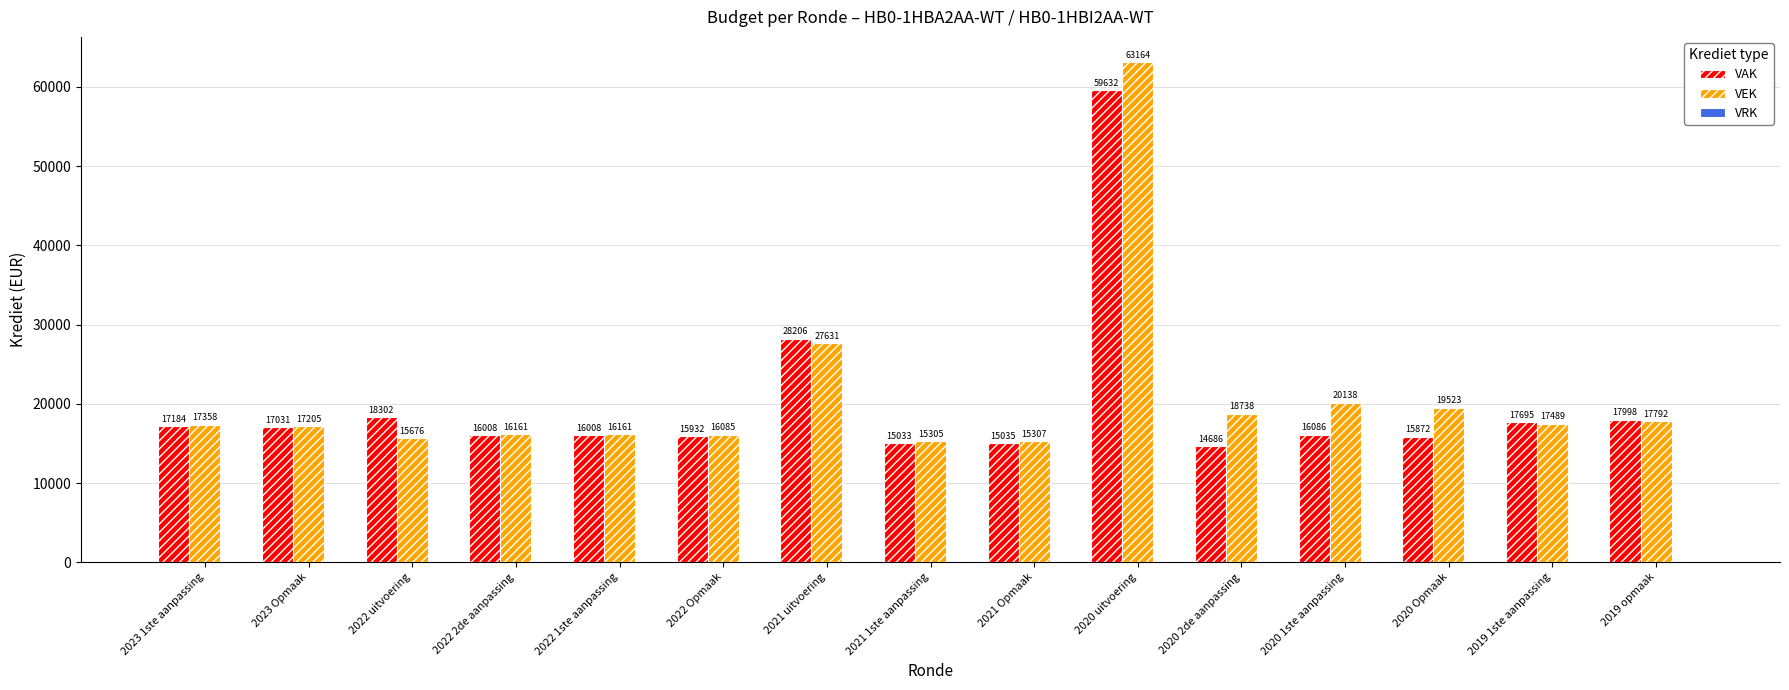

What position from the left is 2021 Opmaak?

9